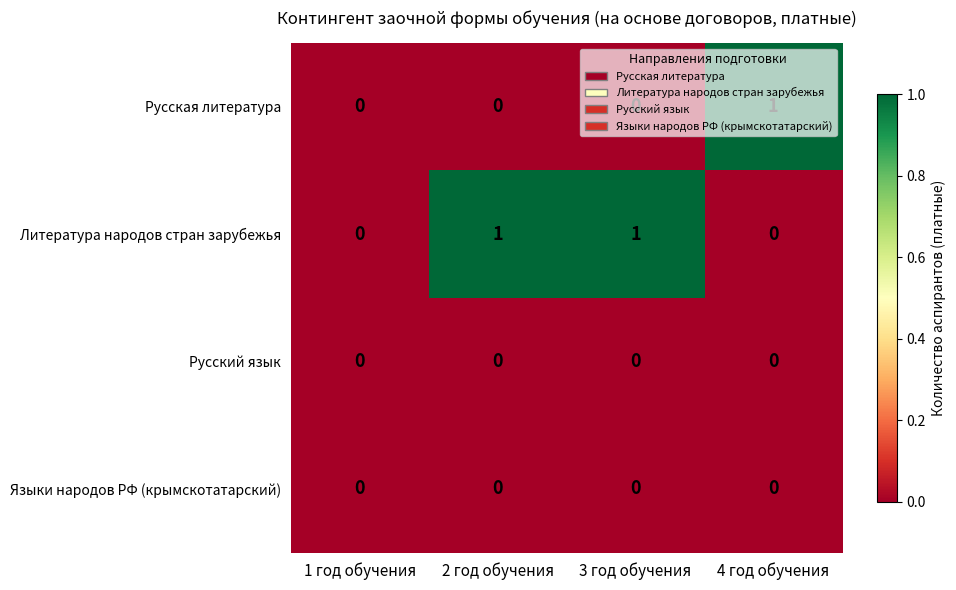

Which series has the largest total across all categories?

Литература народов стран зарубежья